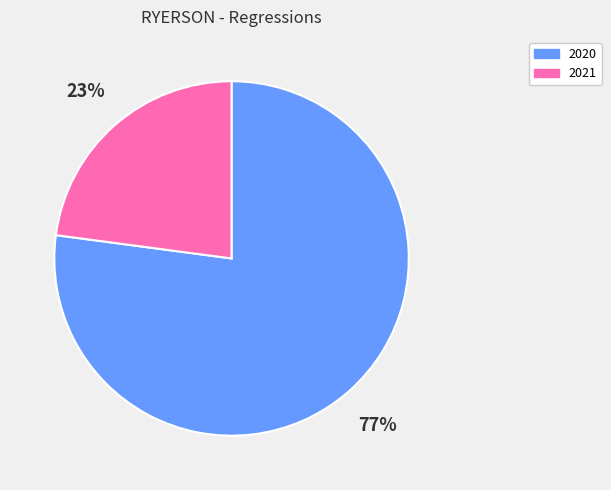

The 2020 slice represents 64% of the pie. True or false?

False